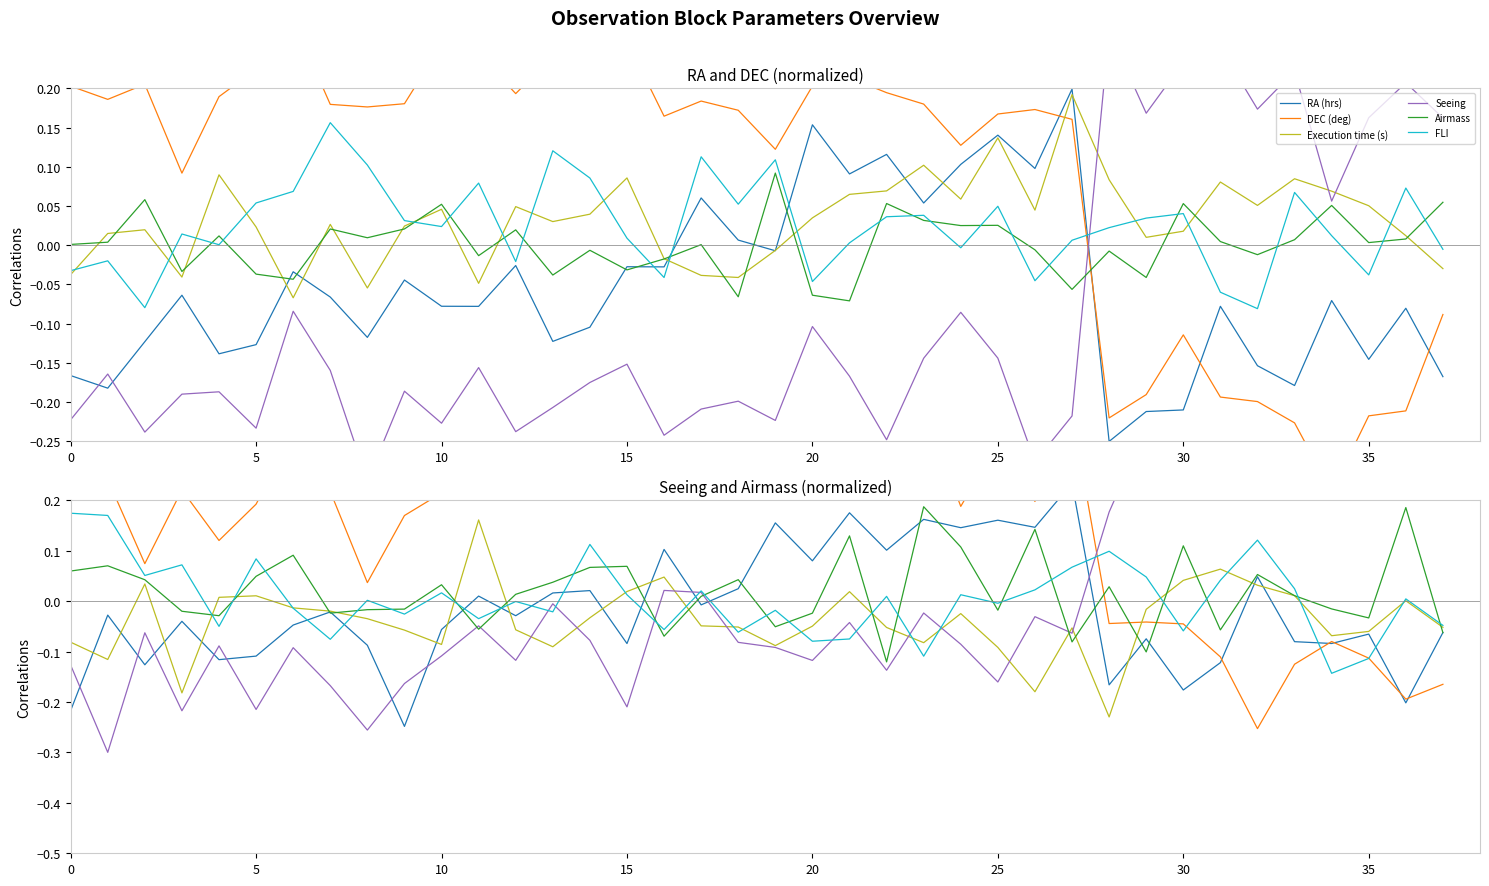

The Airmass series shows 0.1 at 0. True or false?

False